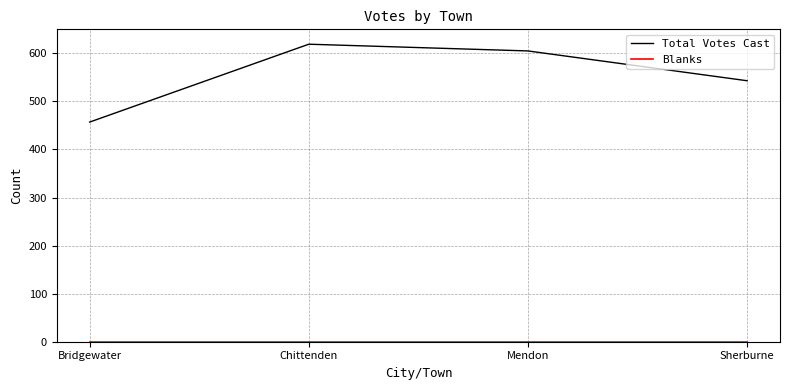

What is the total value across all series at Mendon?

605